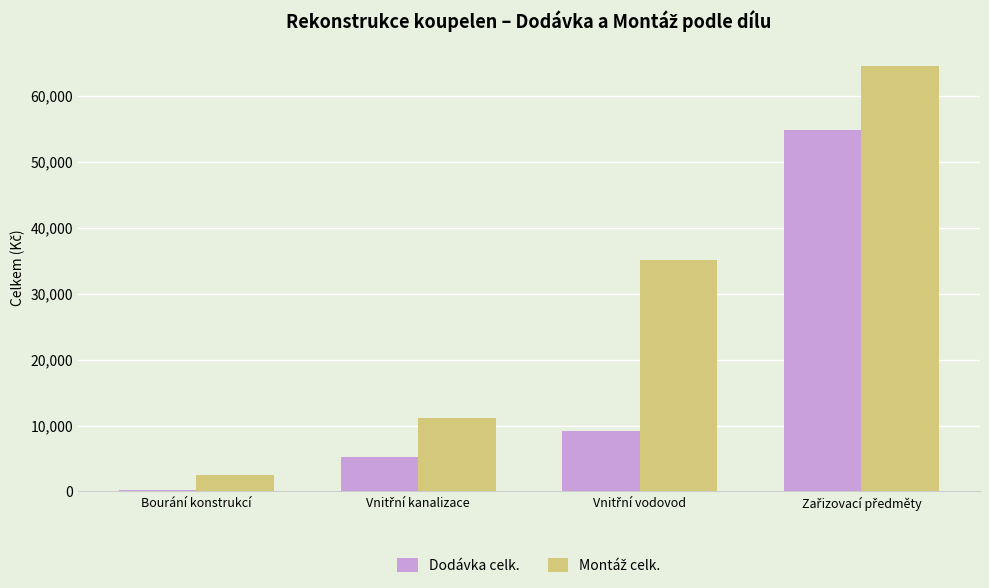

What is the sum of all Dodávka celk. values?

69341.2